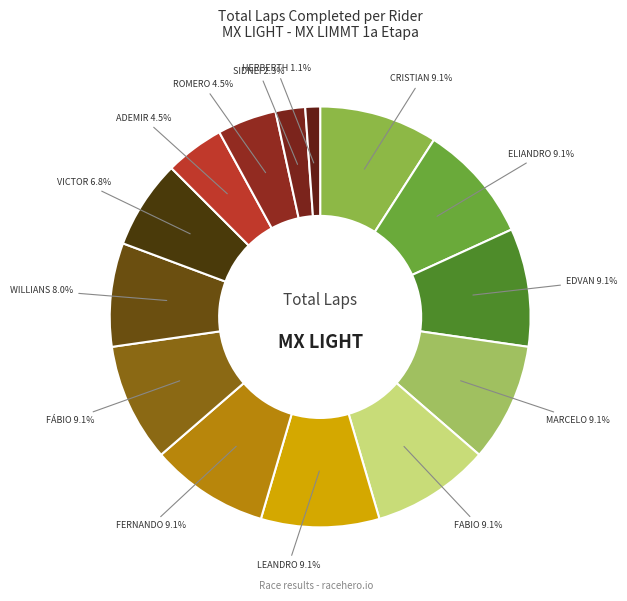

Between ROMERO and FÁBIO, which is larger?

FÁBIO